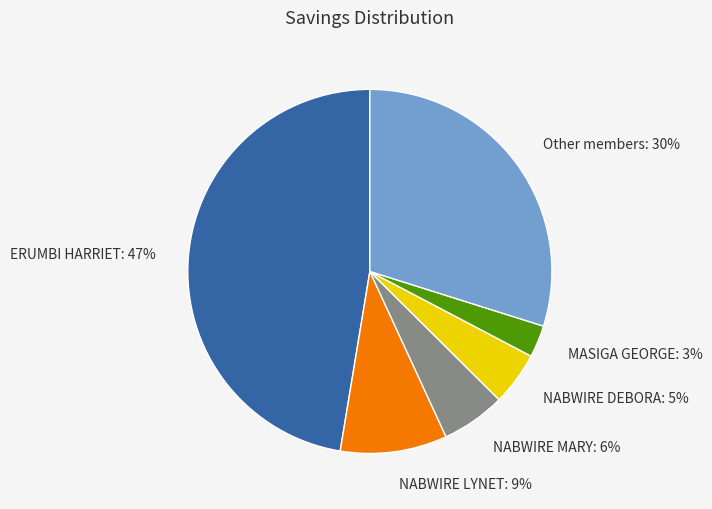

Do NABWIRE LYNET and ERUMBI HARRIET together represent more than half of the pie?

Yes